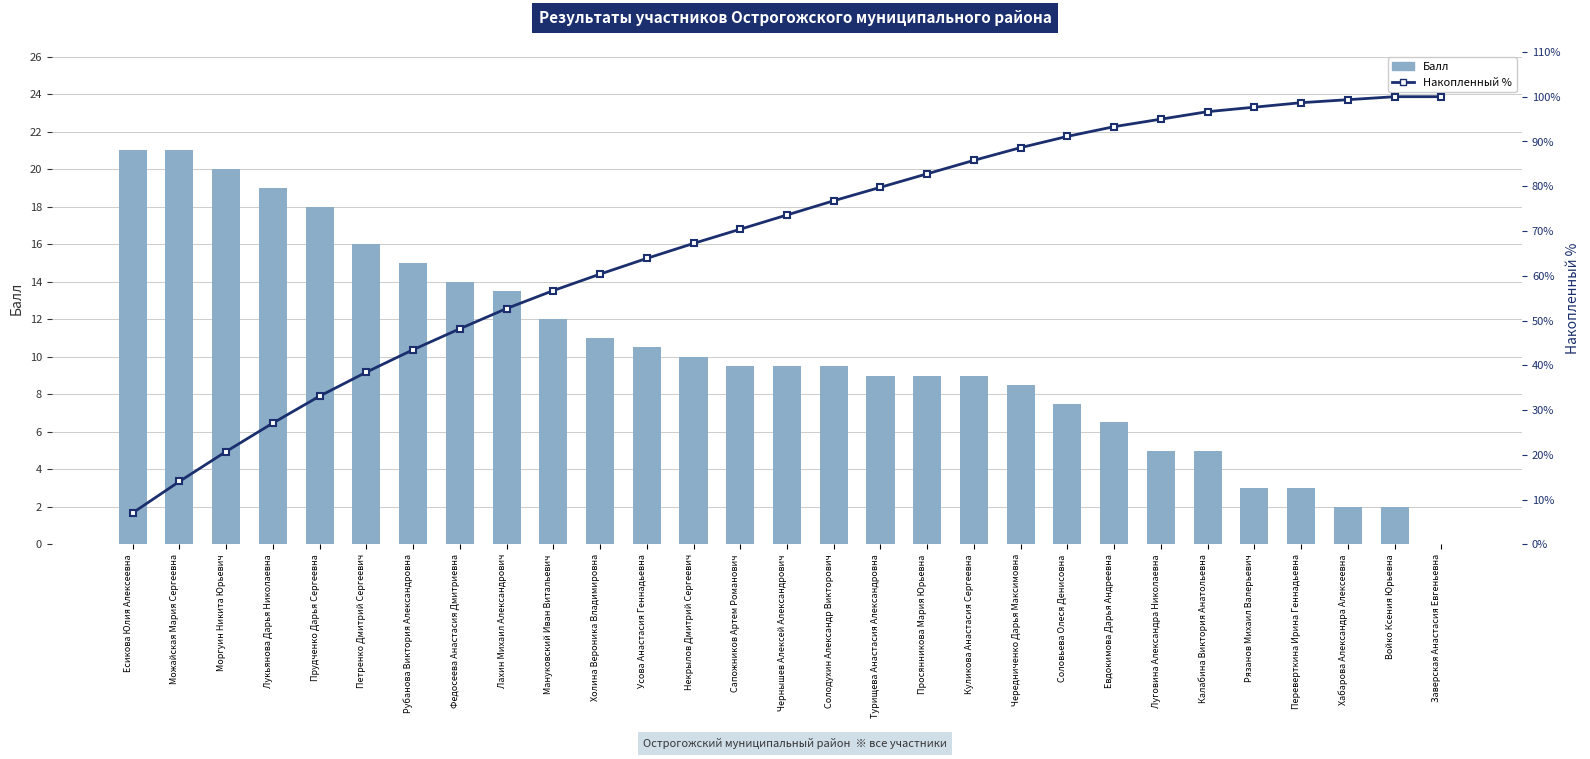

Which has a higher value, Усова Анастасия Геннадьевна or Есикова Юлия Алексеевна?

Есикова Юлия Алексеевна